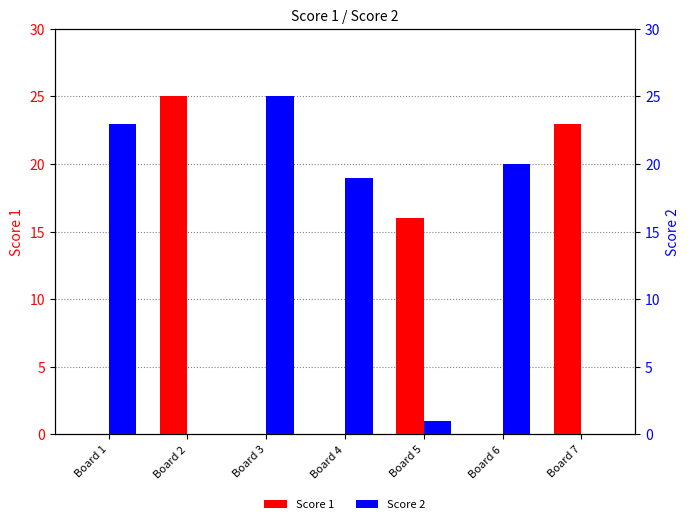

What is the sum of all Score 1 values?

64